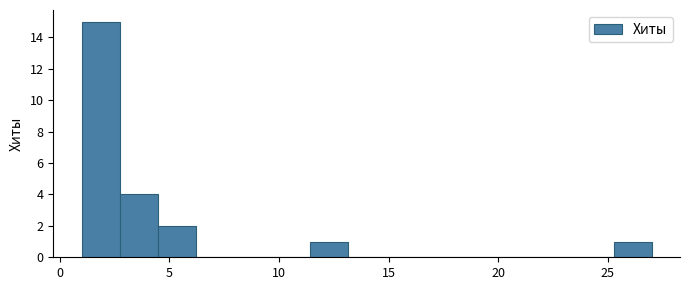

Read against the x-axis, roughly where is the centre of the tallest bar?

2.0